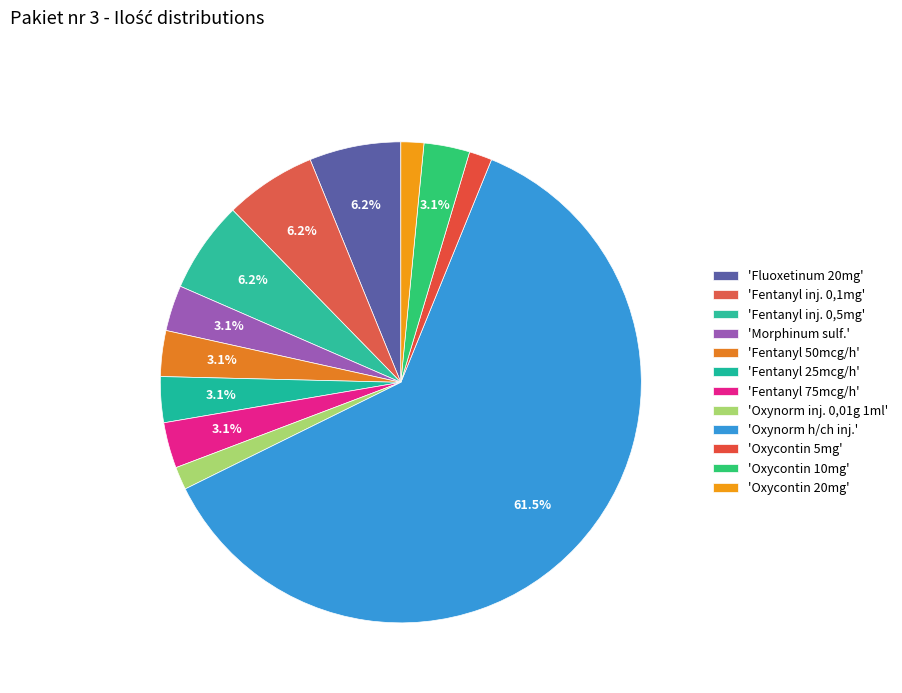

To the nearest percent, what is the difference between the largest and smallest slice percentages?

60%